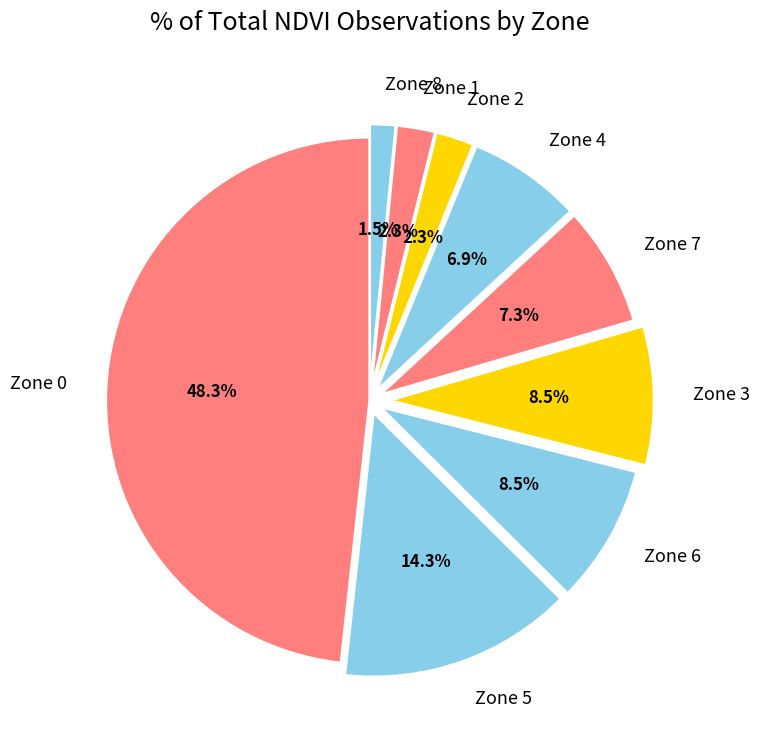

To the nearest percent, what is the average slice percentage?

11%